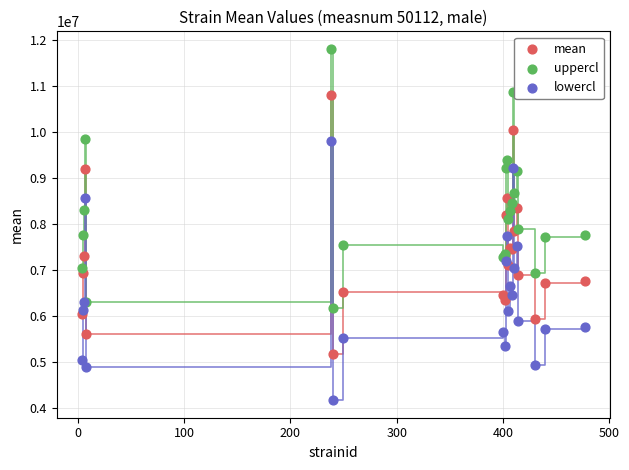

What is the X range (max minus min) for the scatter plot?

473.0